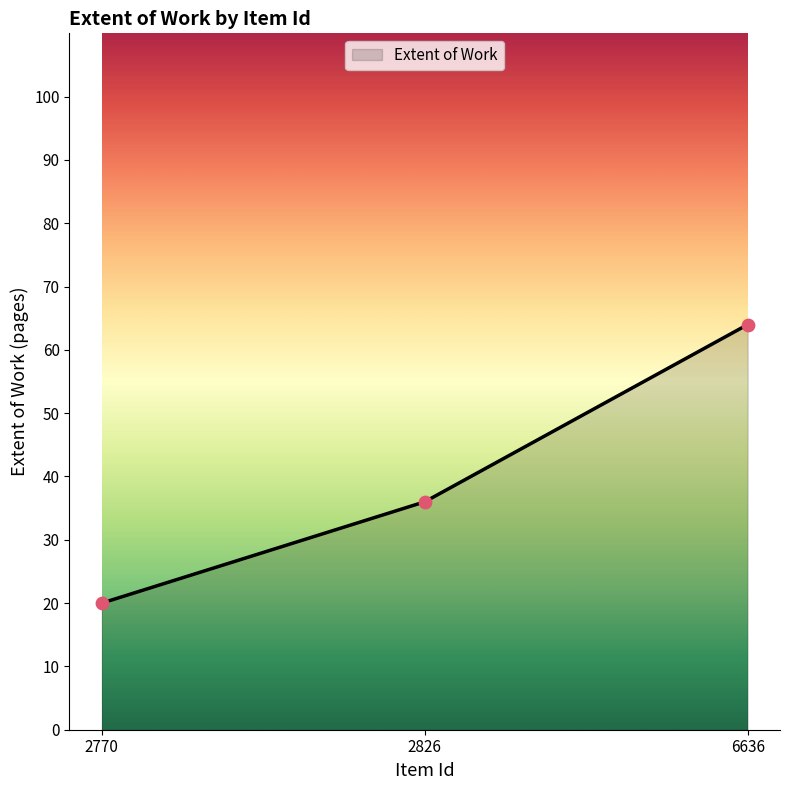

What is the change in value from 2770 to 2826?

+16